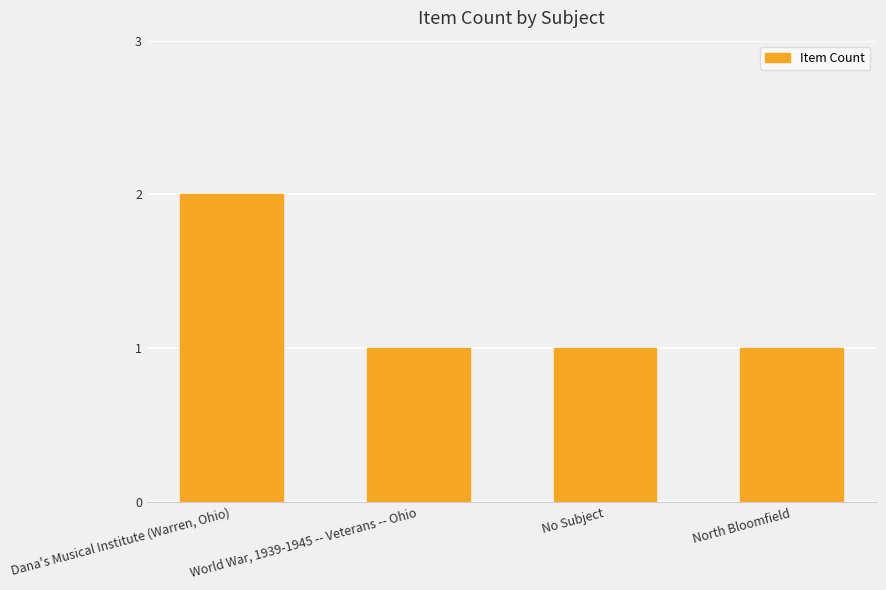

Reading left to right, extract all data points from this chart.

2	1	1	1